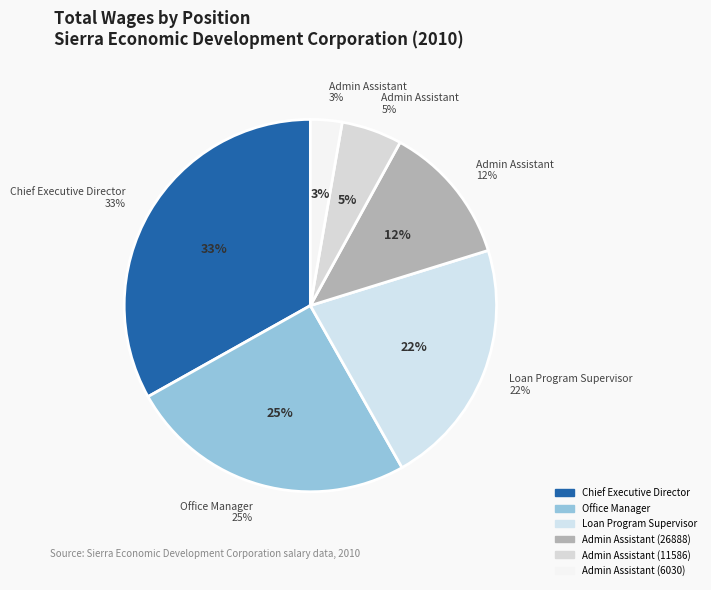

What percentage is the Office Manager slice, to the nearest percent?

25%